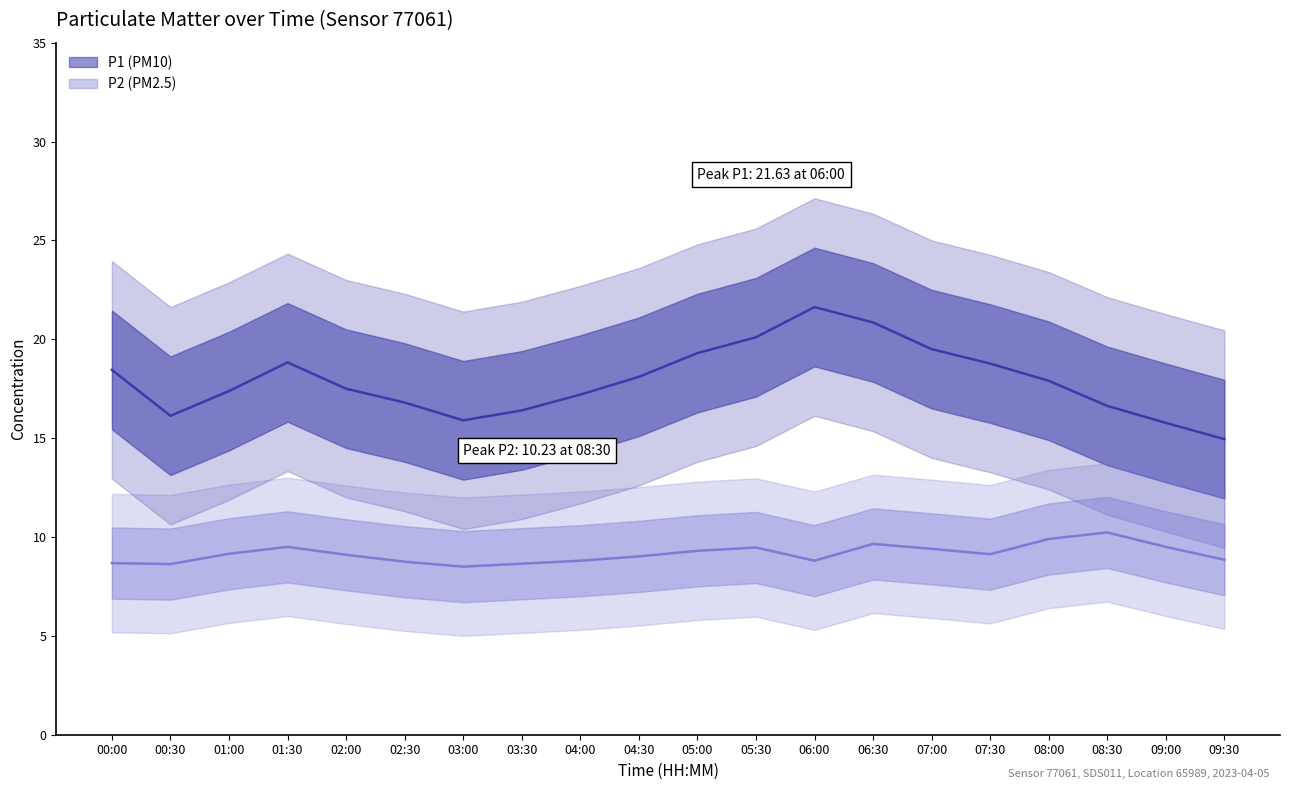

What is the label of the 14th point from the right?

03:00